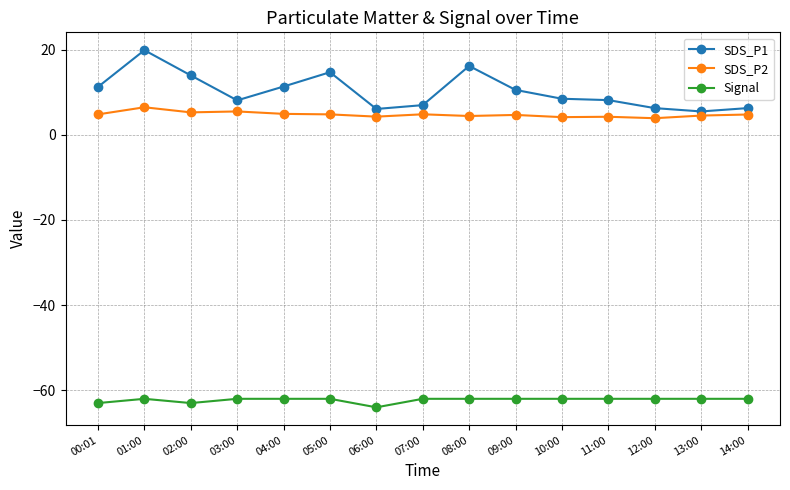

True or false: Signal and SDS_P2 cross at least once.

False